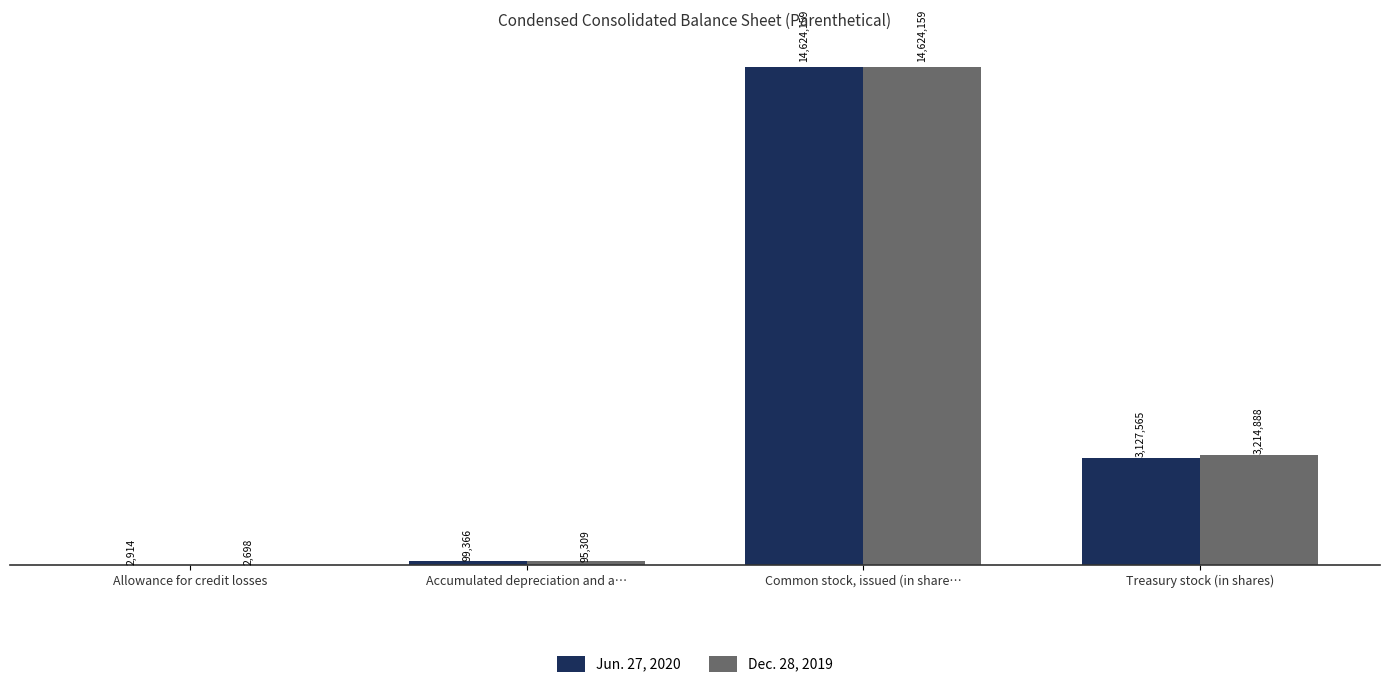

Which series changed the most between Allowance for credit losses and Common stock, issued (in share…?

Dec. 28, 2019